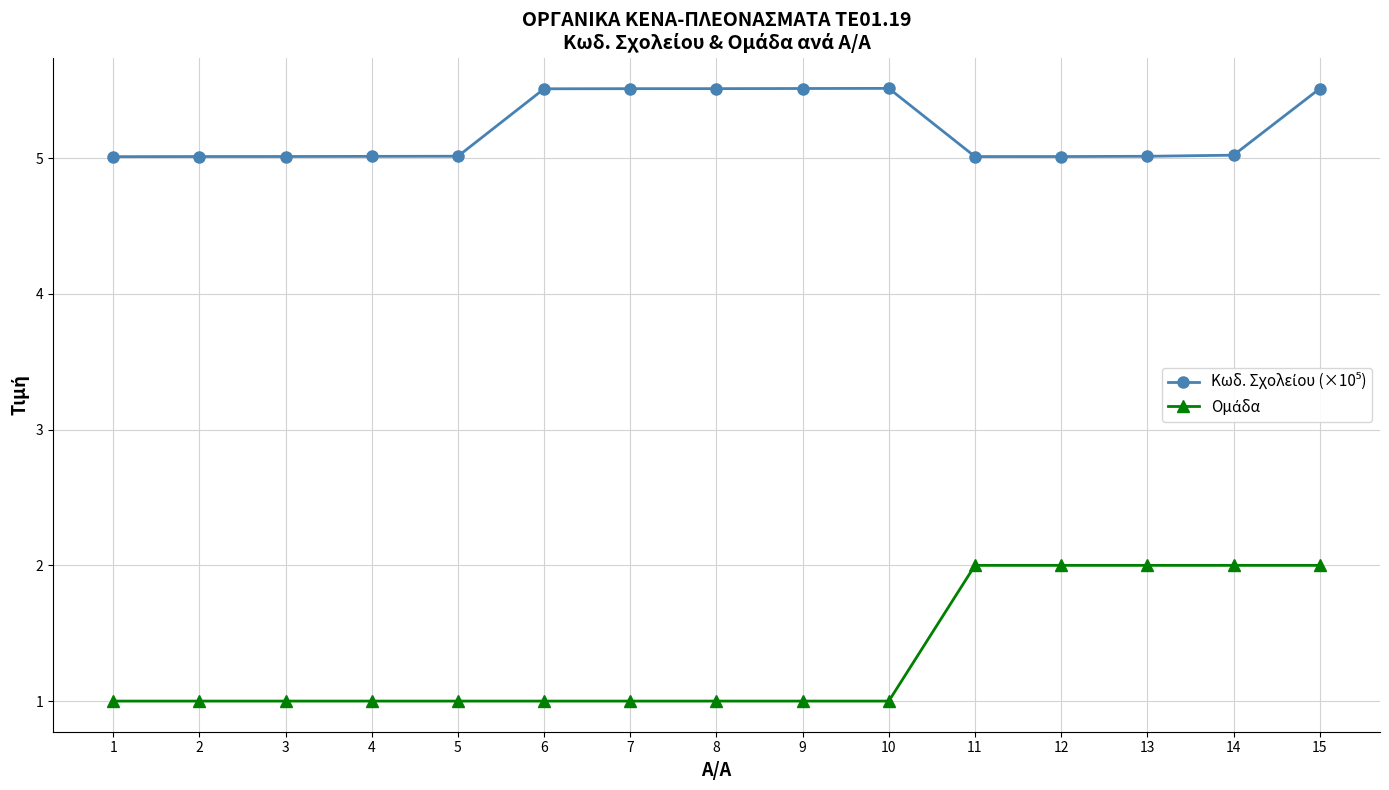

What is the total value across all series at 13?

7.0